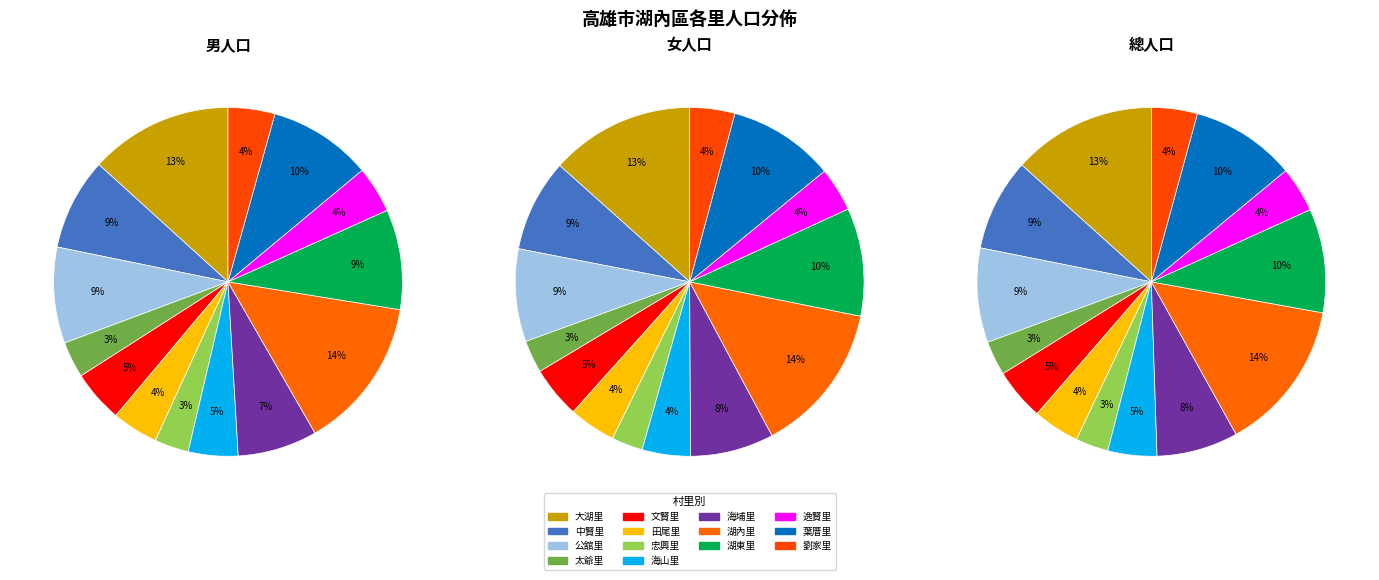

To the nearest percent, what is the combined percentage of 湖內里 and 忠興里?

17%